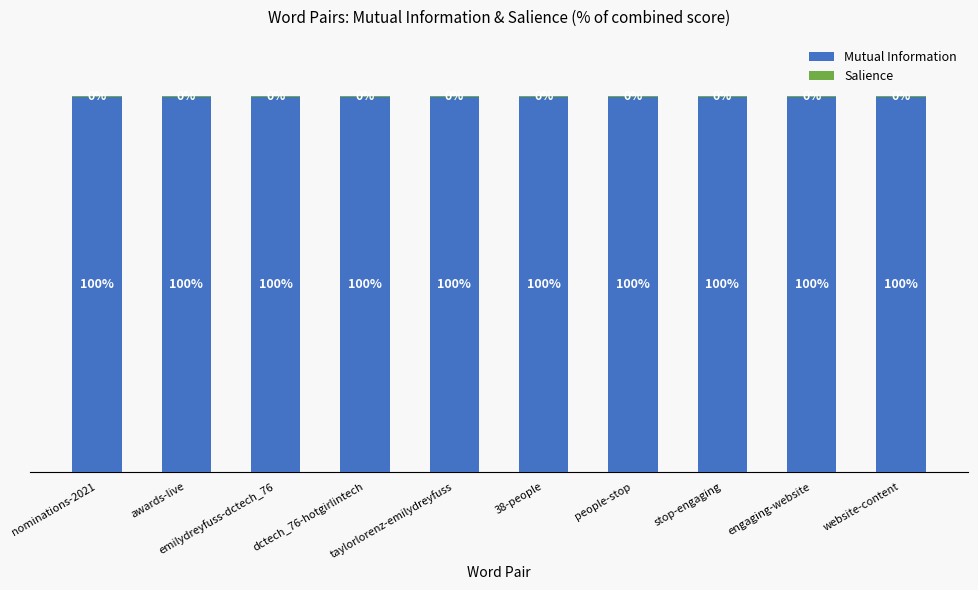

What value does the Mutual Information series have at dctech_76-hotgirlintech?

99.7